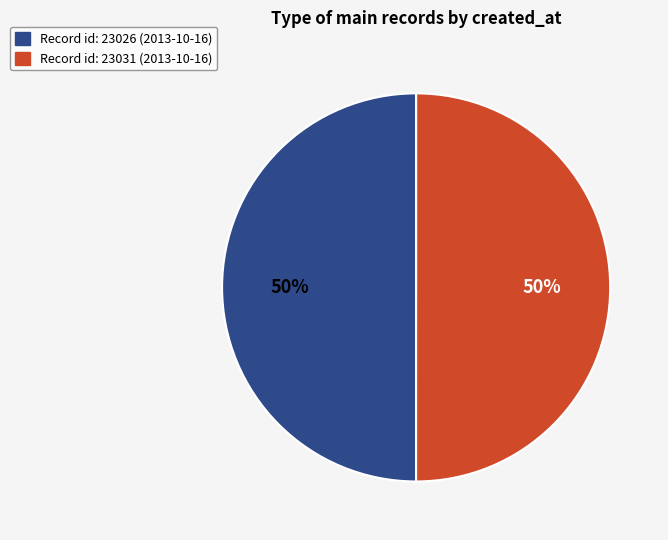

True or false: Record id: 23026 (2013-10-16) accounts for 60% of the total.

False